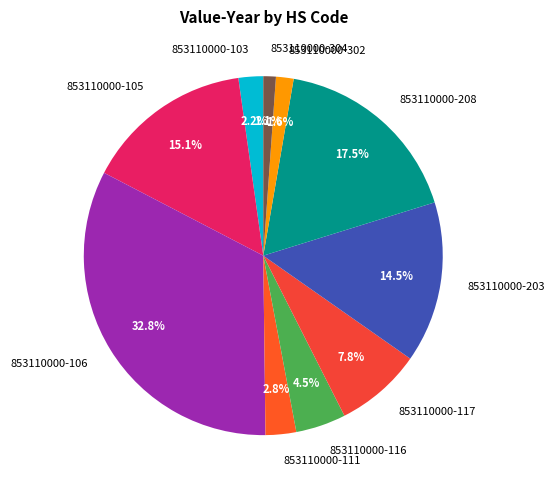

Which slice is the largest?

853110000-106